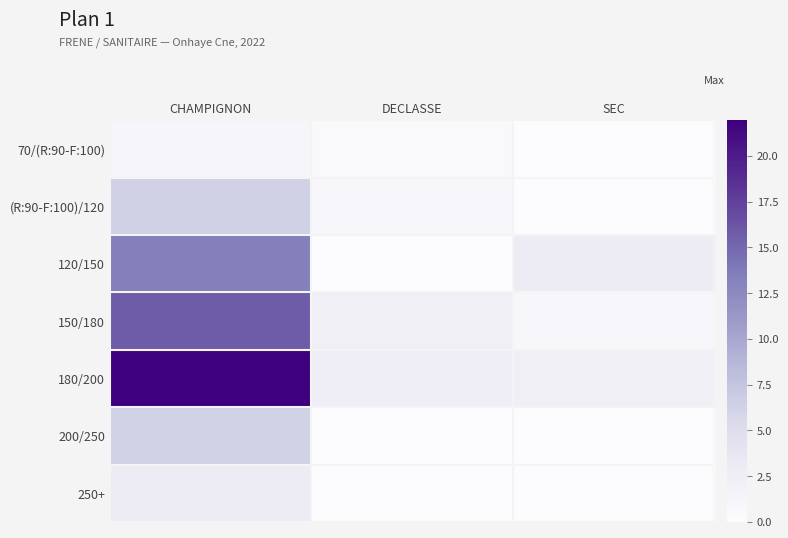

How many categories are shown in the chart?

3